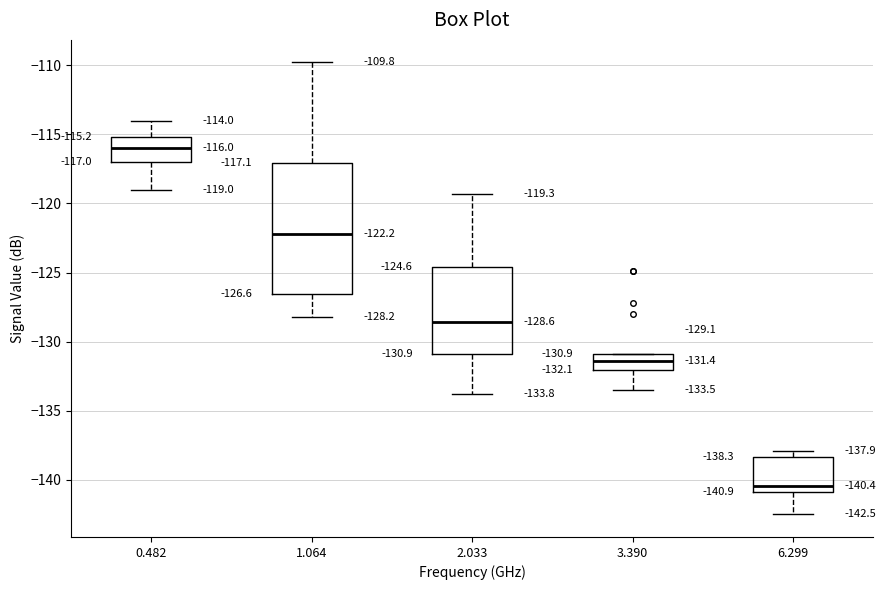

Which box has the highest median line?

0.482